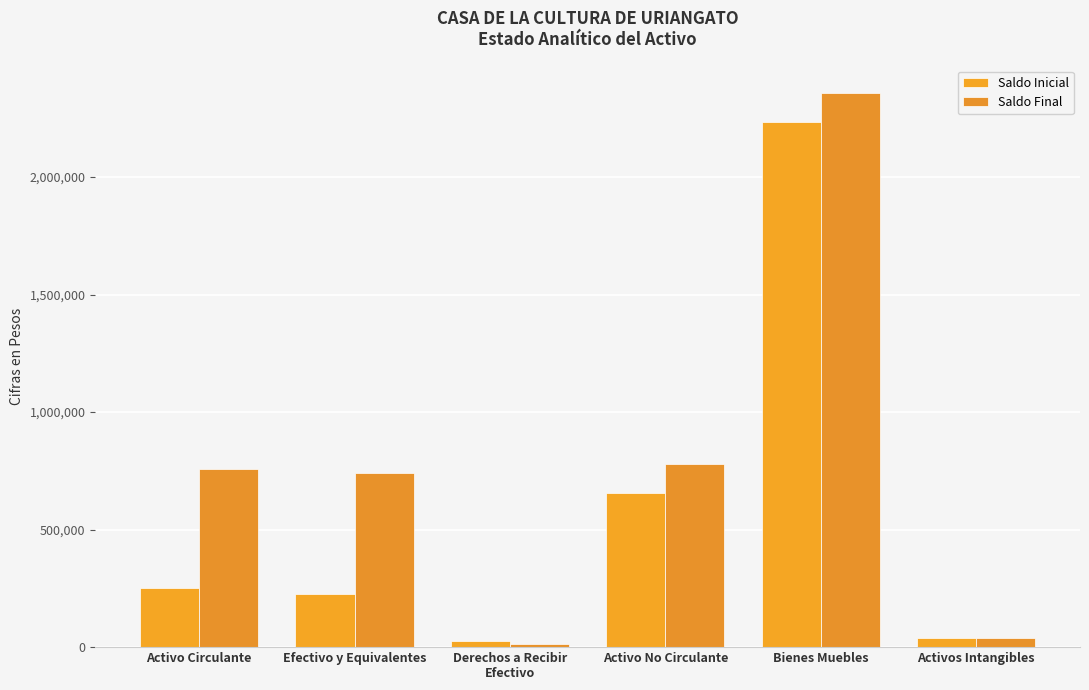

What is the value of the Saldo Inicial bar at the 6th from the left?

37637.0